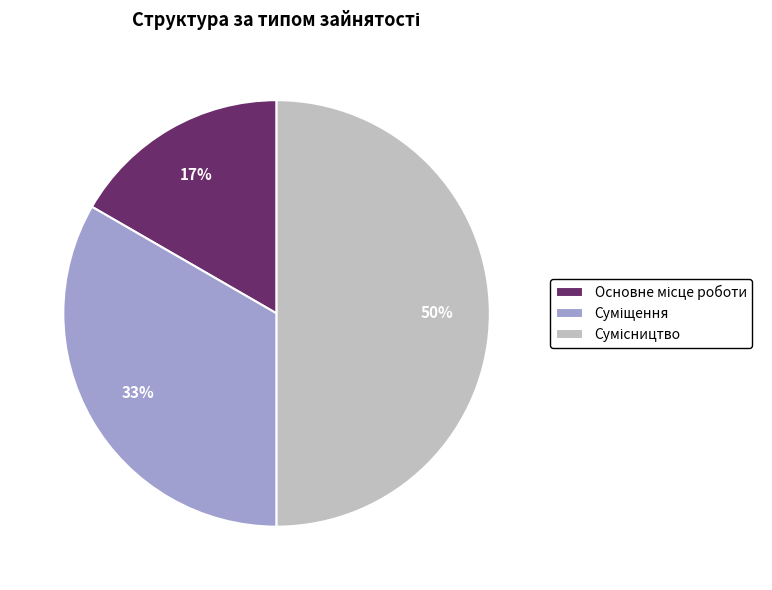

To the nearest percent, what is the average slice percentage?

33%